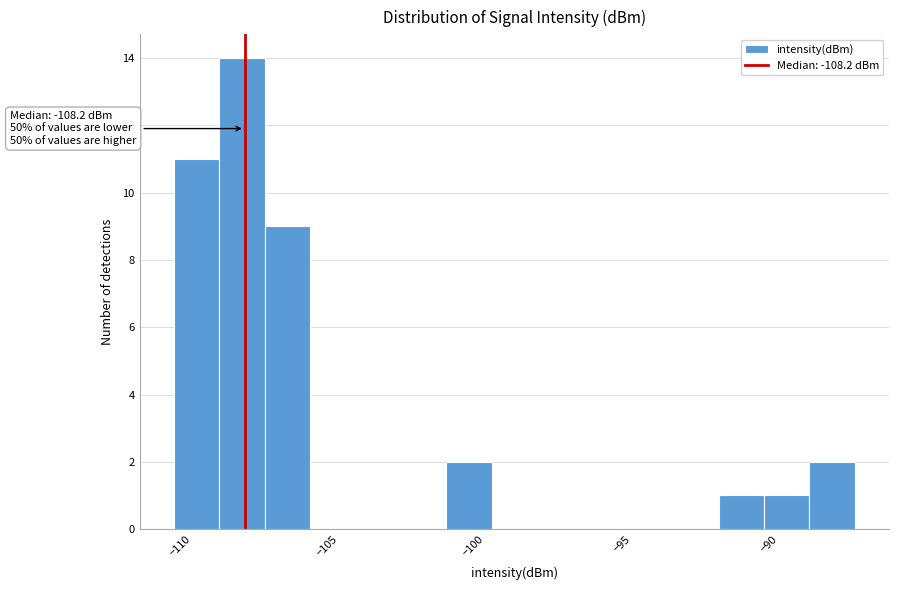

Around what value on the x-axis is the tallest bar? Give the approximate position of its centre, as read against the axis.

-108.5